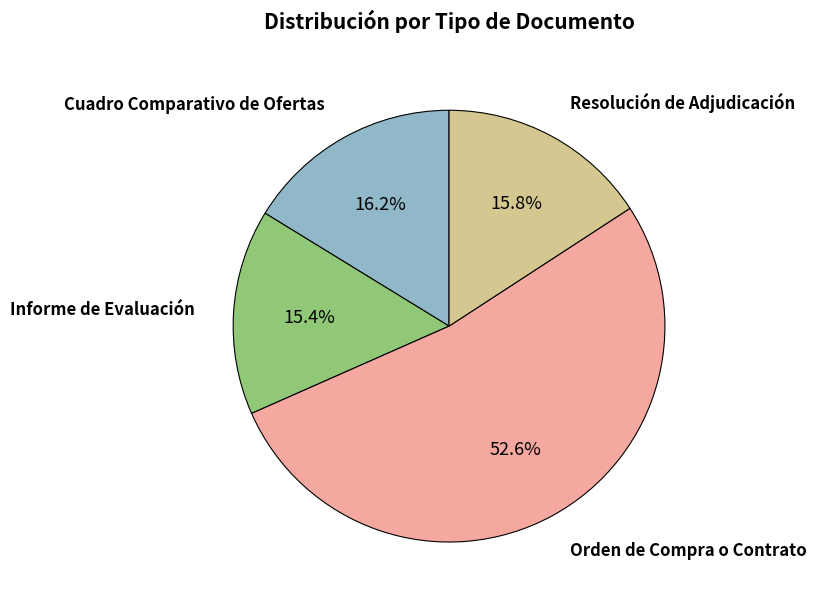

Approximately how many times larger is the value at Cuadro Comparativo de Ofertas compared to Orden de Compra o Contrato?

0.3